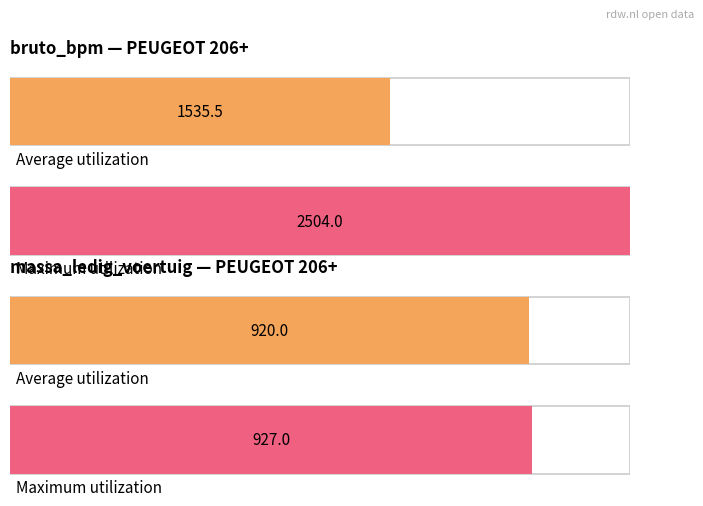

What is the value of the 2nd bar from the left?

927